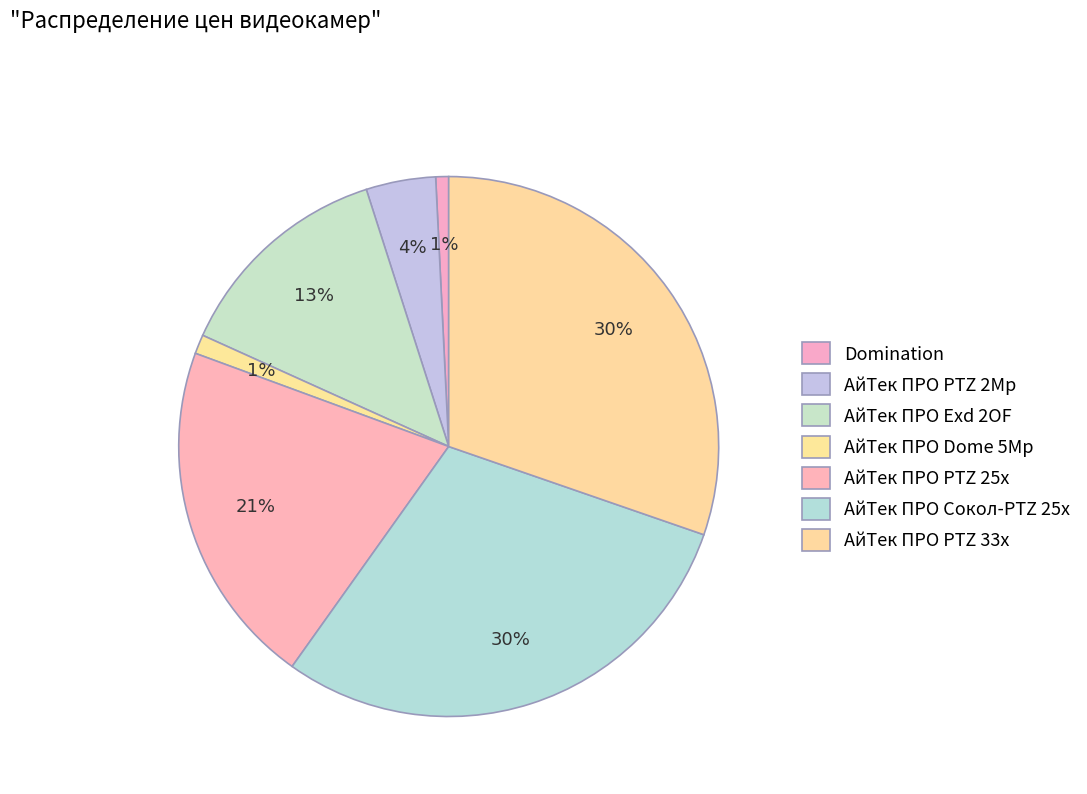

How many segments does this pie chart have?

7